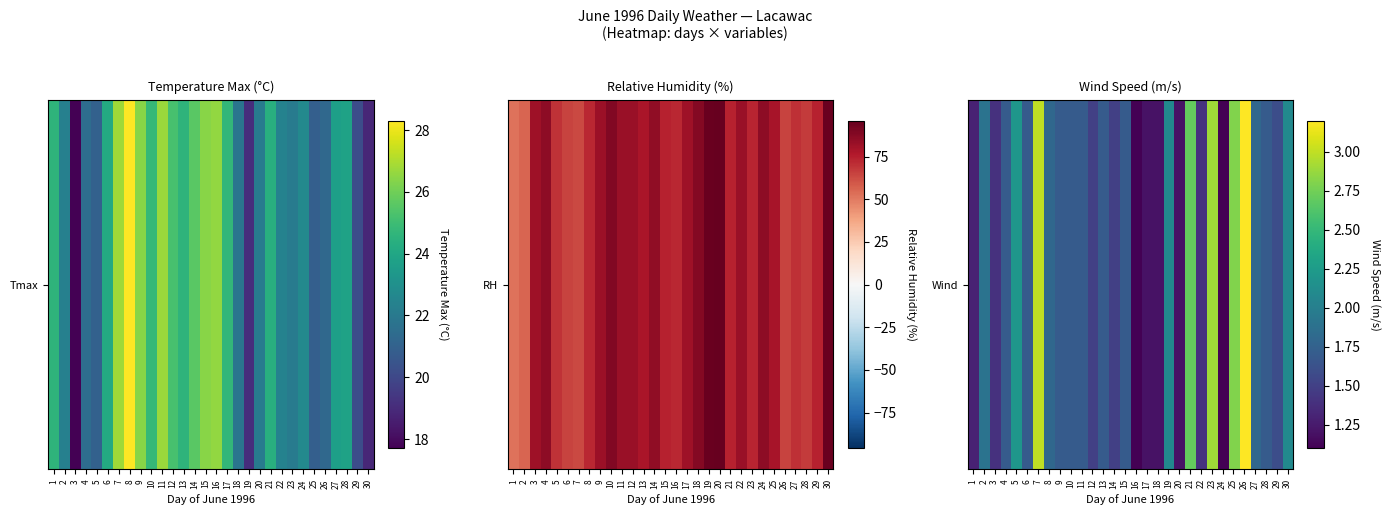

Which has a higher value, 15 or 7?

7